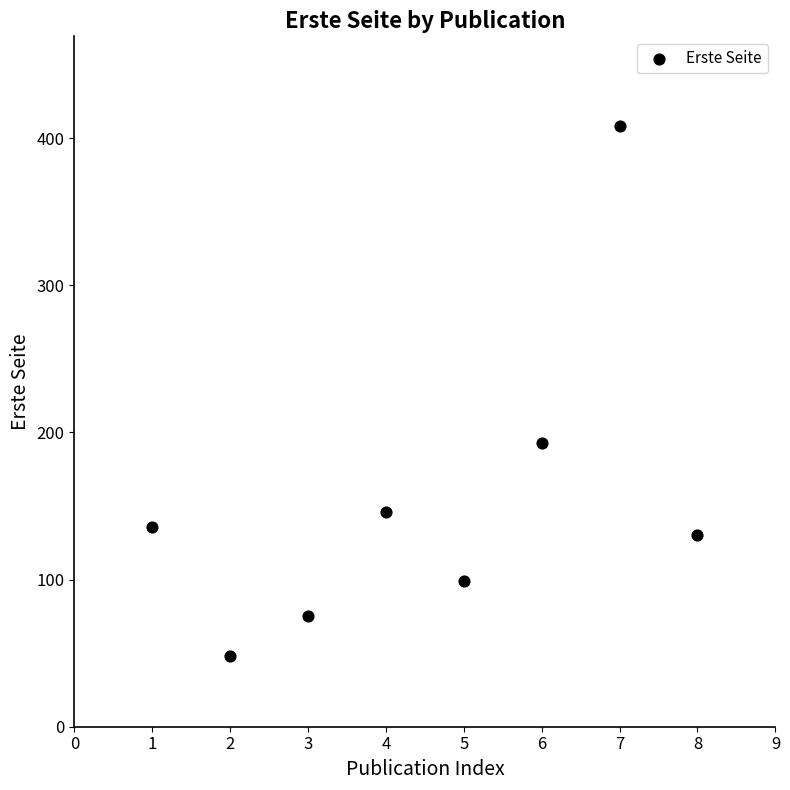

What is the average X value?

4